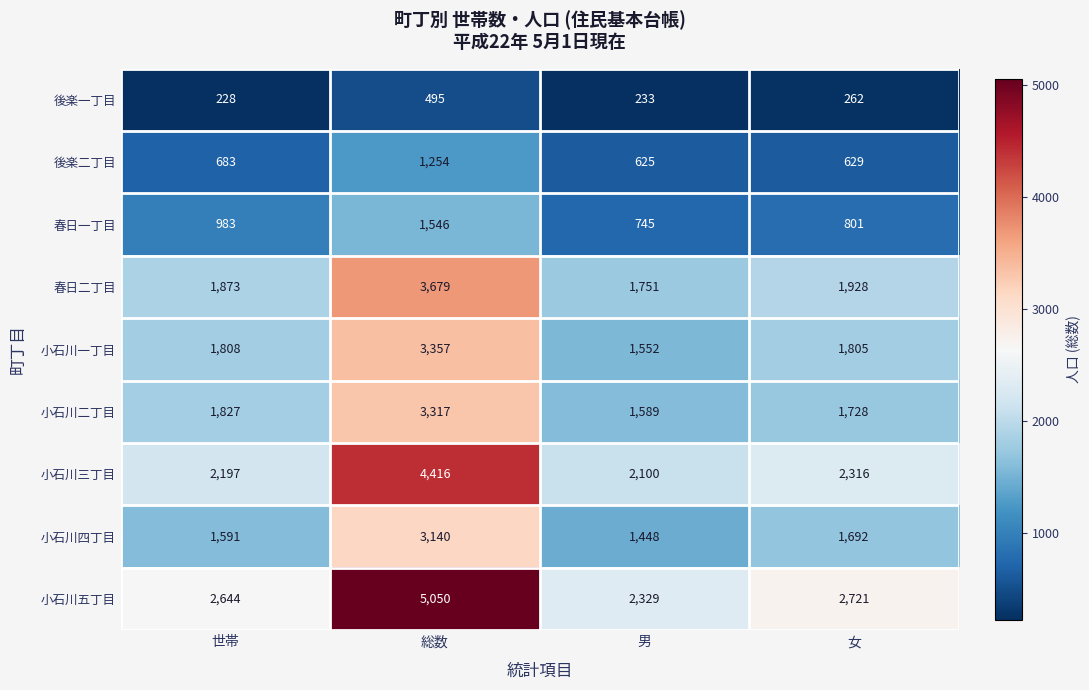

What is the difference between the highest and lowest values at 女?

2459